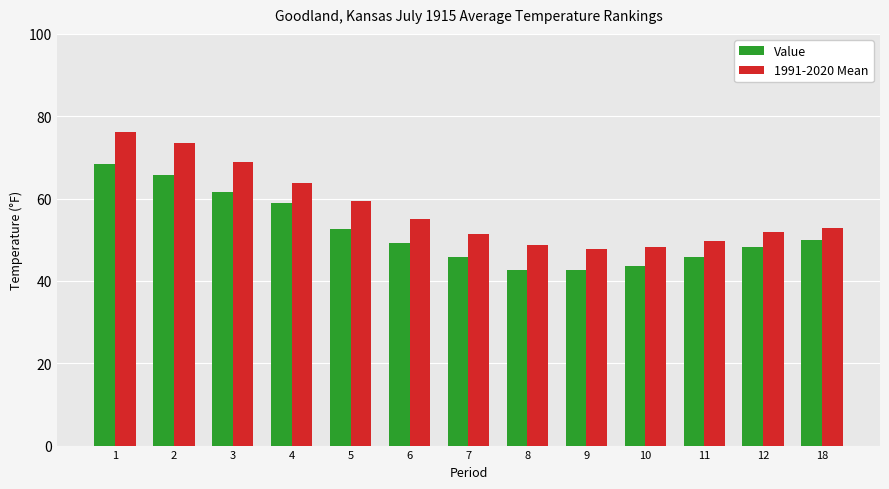

Does the chart contain any negative values?

No